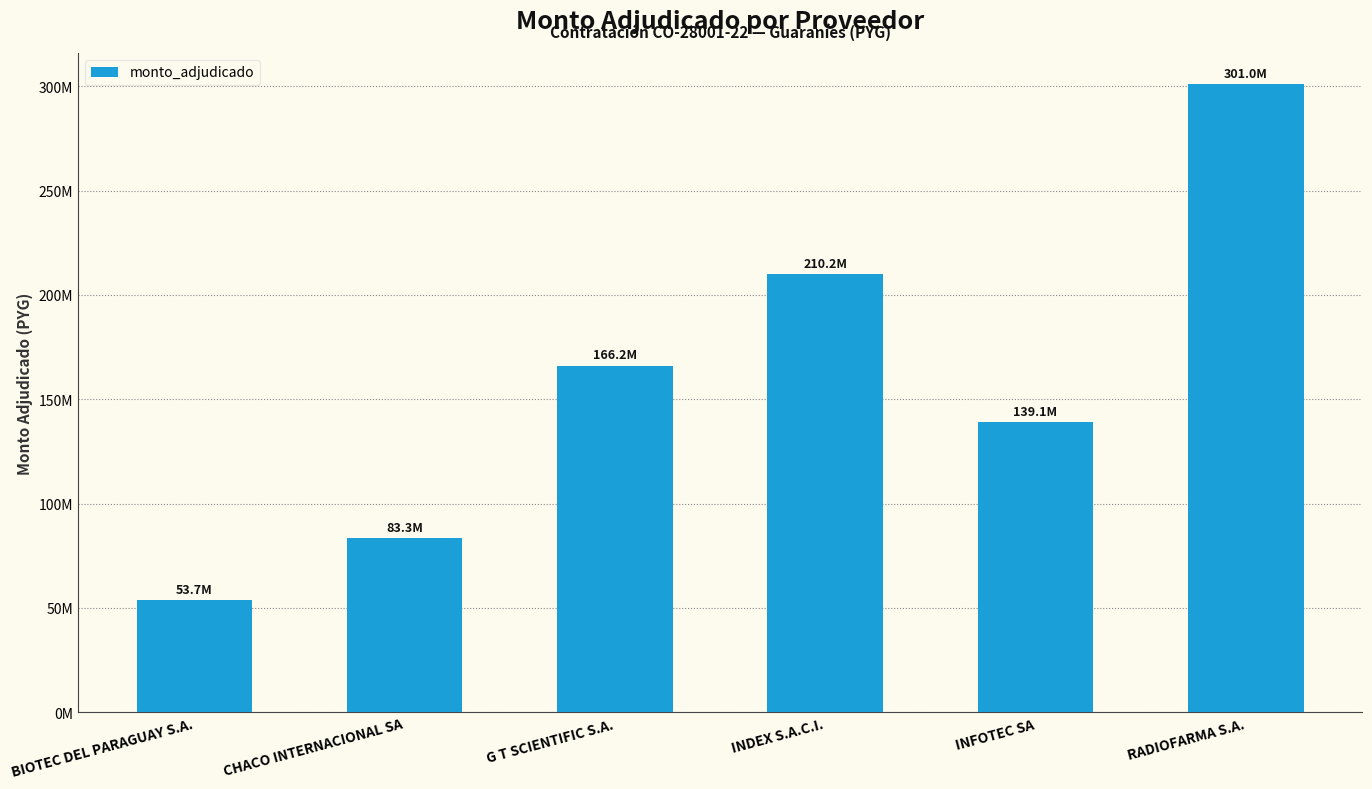

What is the minimum value shown in the chart?

53749530